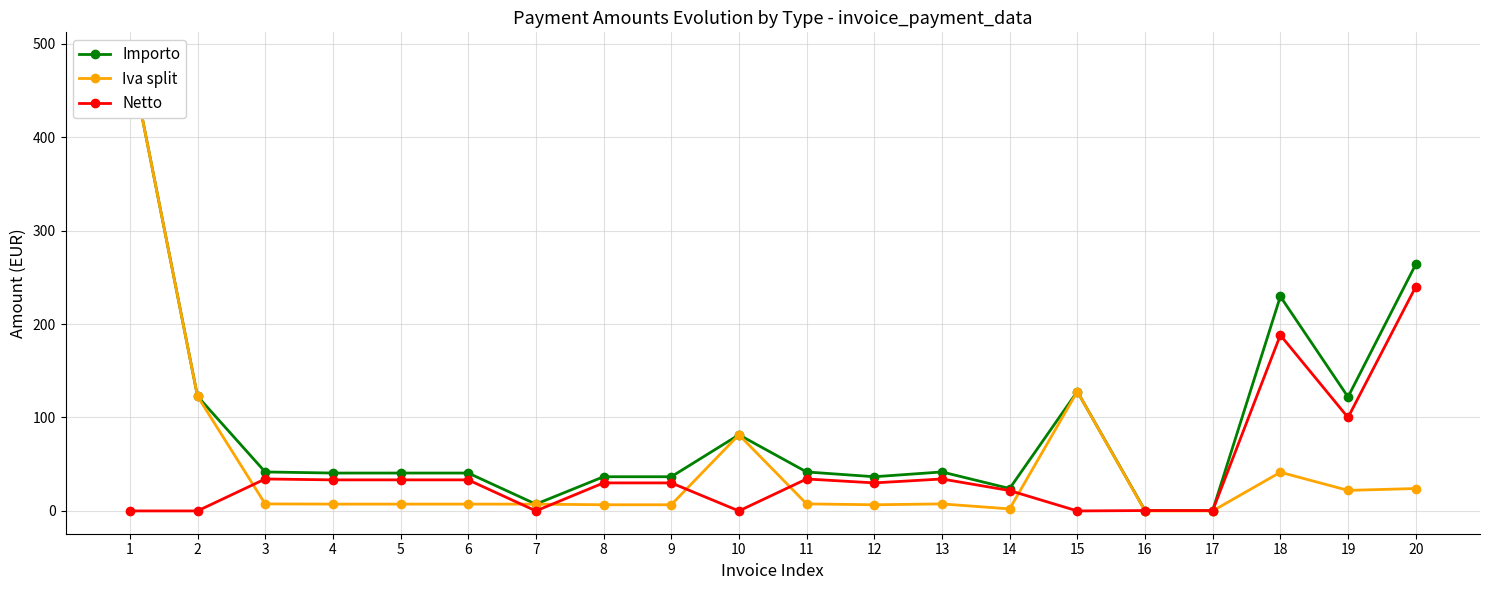

Read the Netto value at 6.

33.2